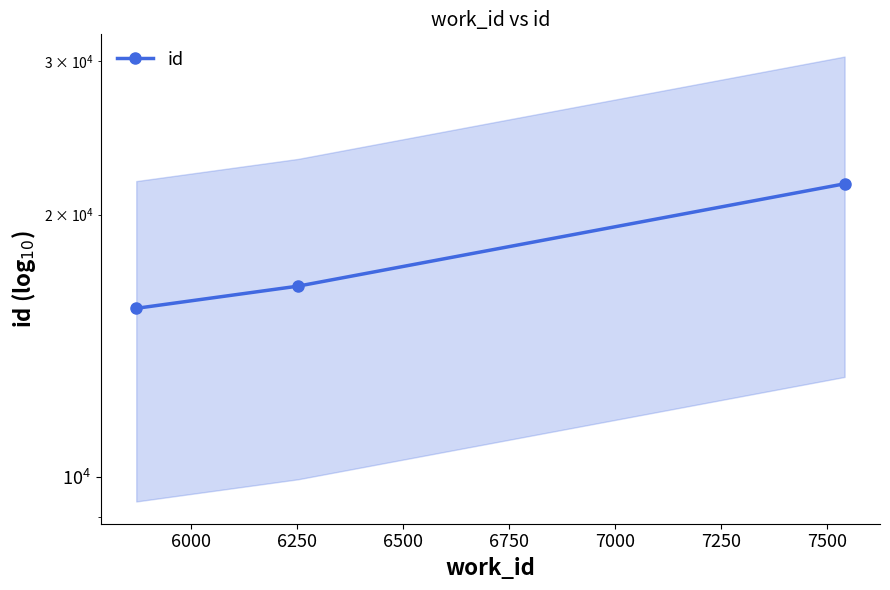

Approximately how many times larger is the value at 5750 compared to 6250?

0.7